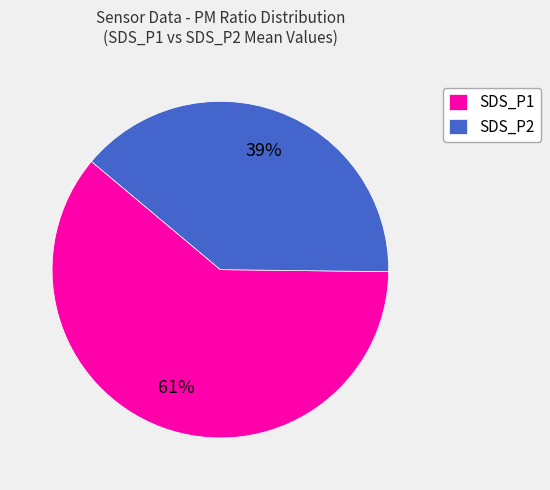

To the nearest percent, what is the combined percentage of SDS_P1 and SDS_P2?

100%